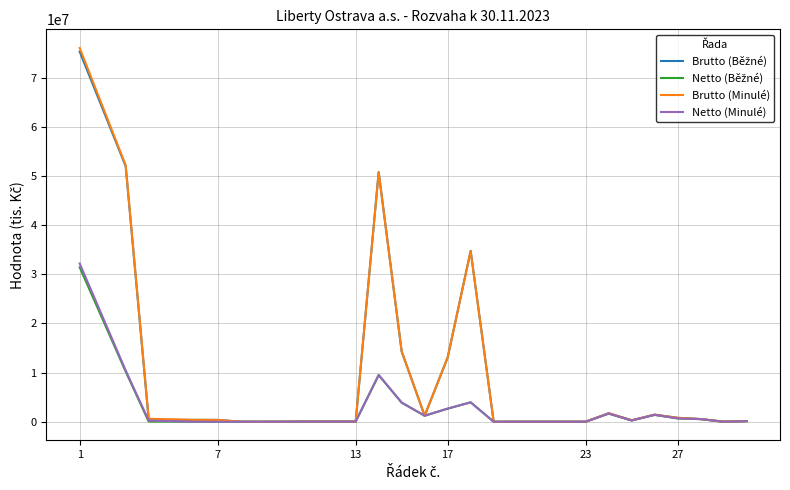

What is the greatest value displayed?

76050810